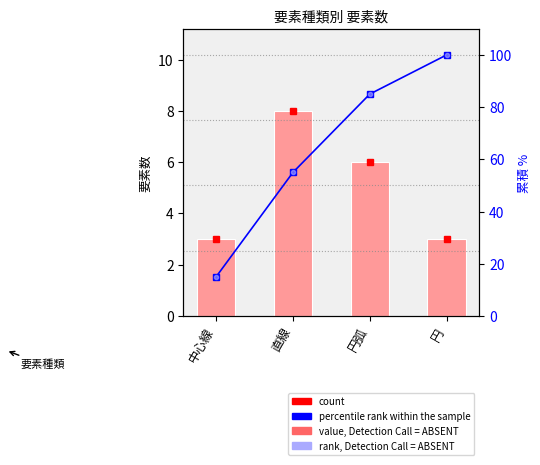

What is the label of the 3rd bar from the left?

円弧